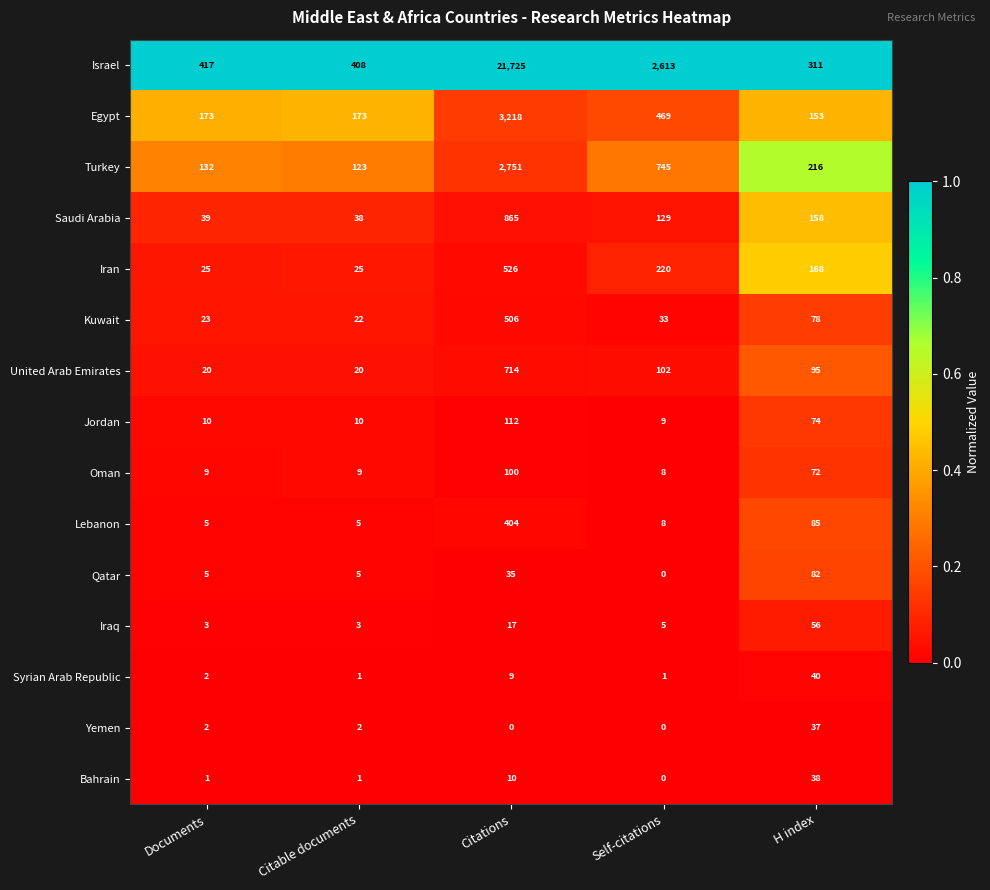

What is the spread (max minus min) of values at Citable documents?

407